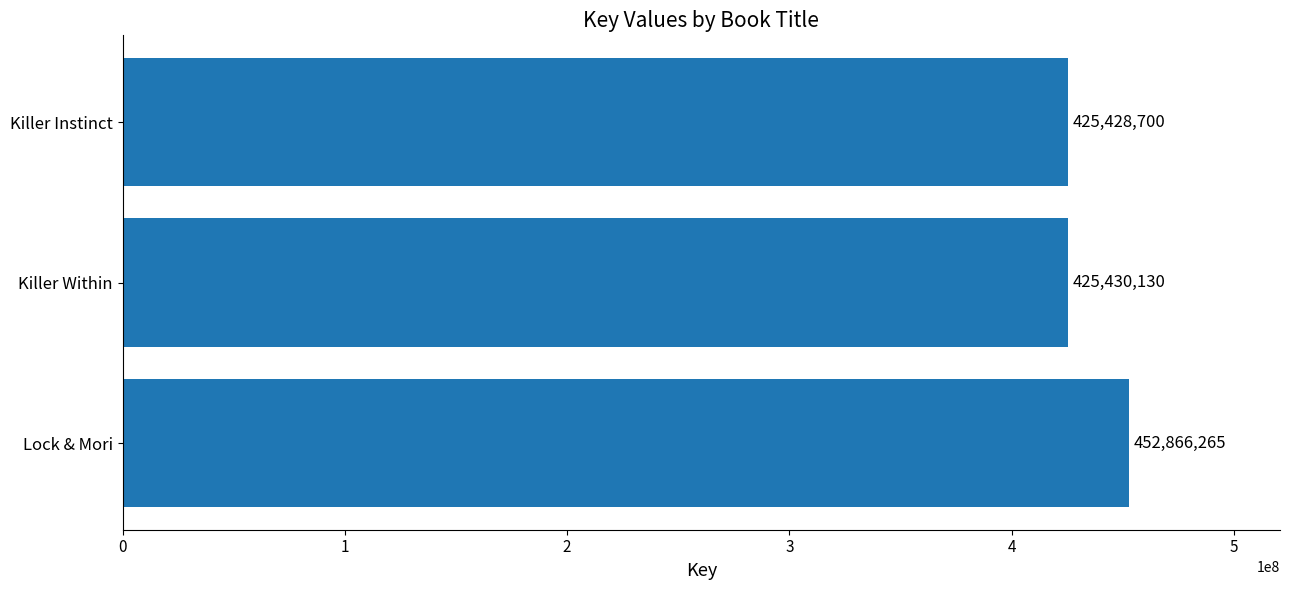

Between Killer Within and Killer Instinct, which is larger?

Killer Within